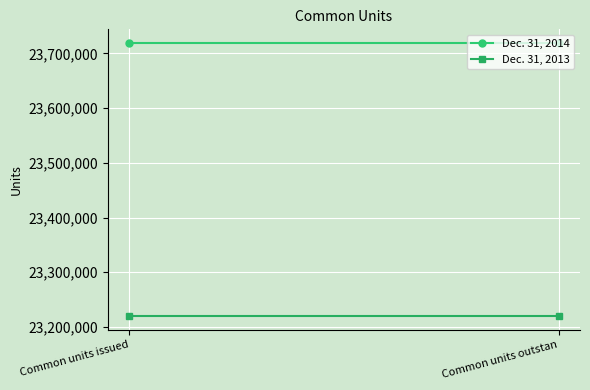

Which series has the widest spread of values?

Dec. 31, 2014